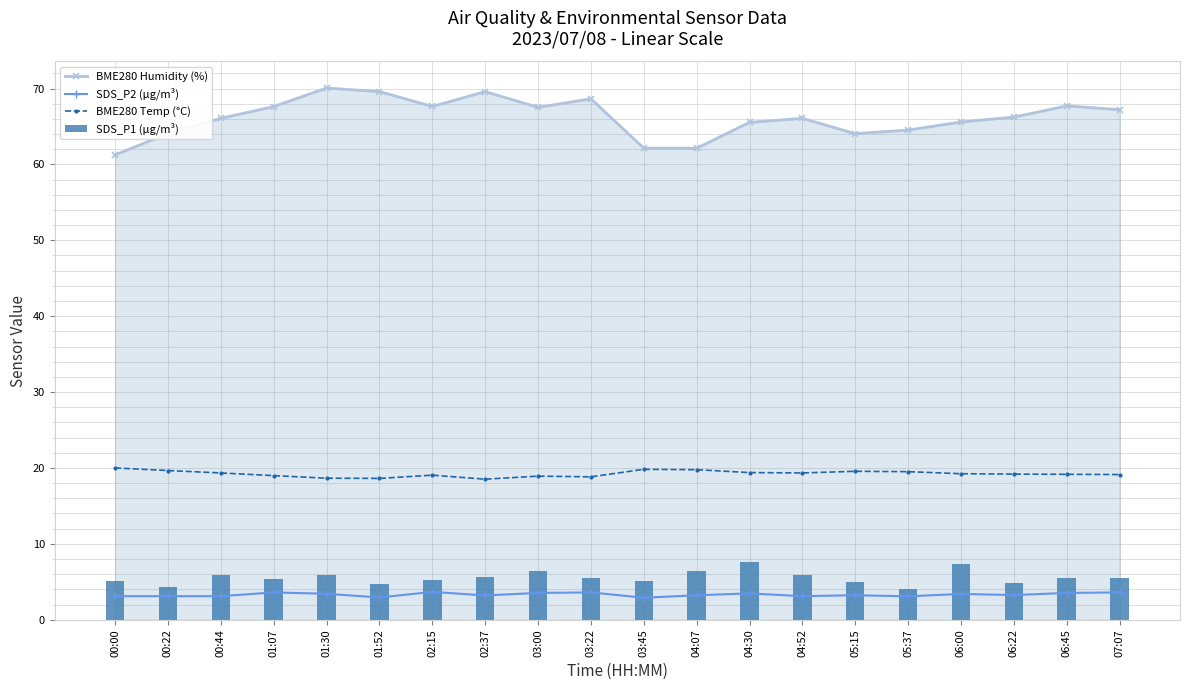

Rank the series at 00:22 from lowest to highest value.

SDS_P2 (µg/m³), SDS_P1 (µg/m³), BME280 Temp (°C), BME280 Humidity (%)